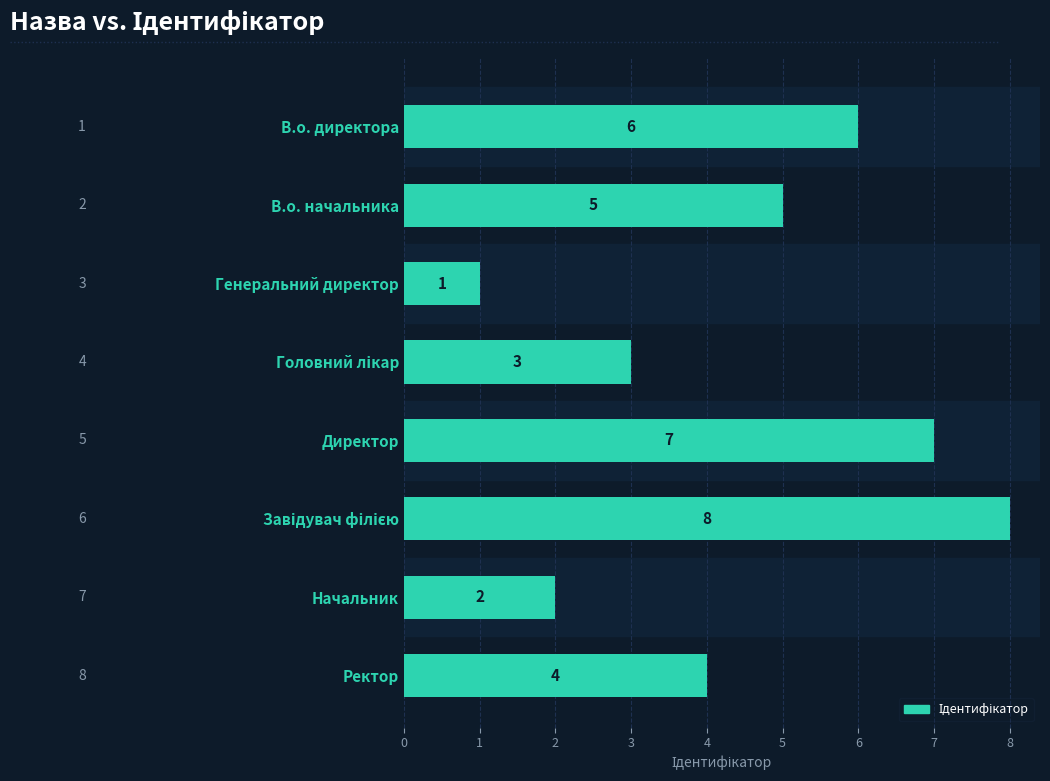

What is the sum of all values?

36